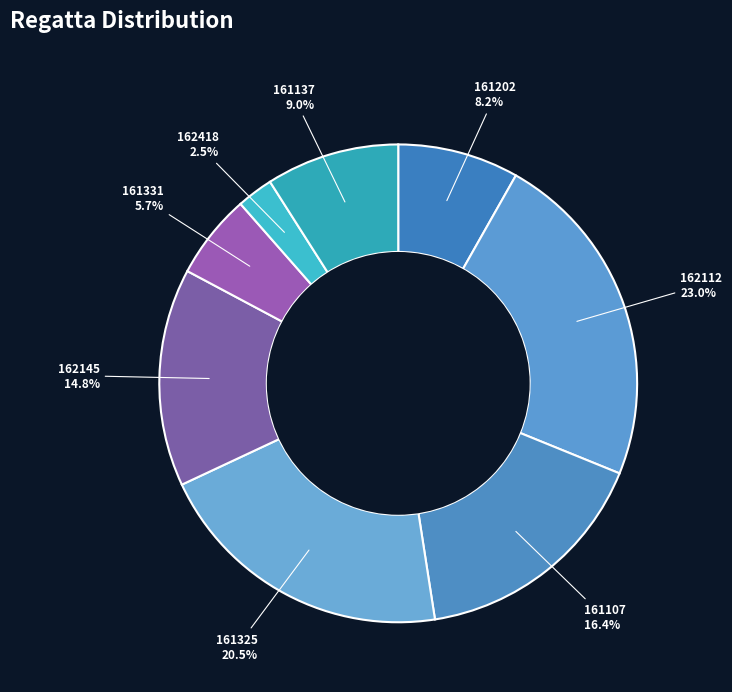

How many slices are in this pie chart?

8